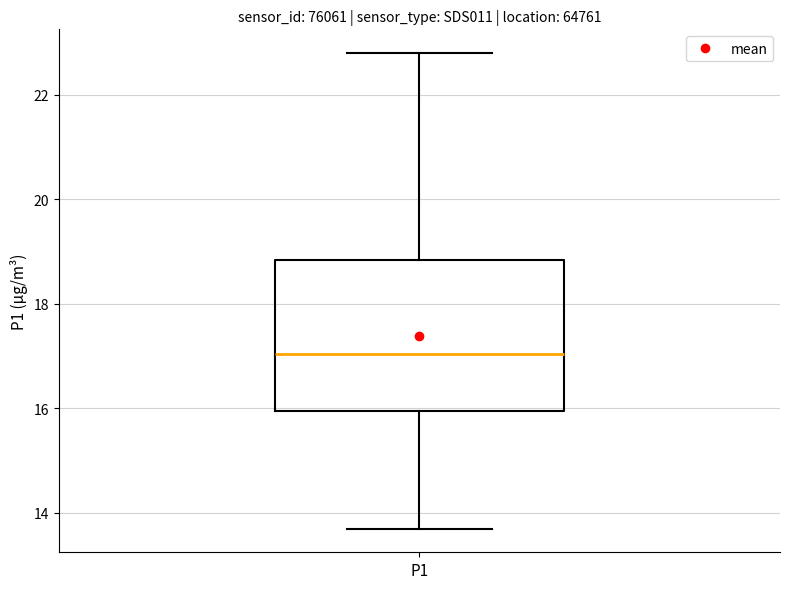

Where does the upper whisker of the box for P1 end on the y-axis? The values are not printed on the chart, so give them approximately, as read against the axis.

22.8